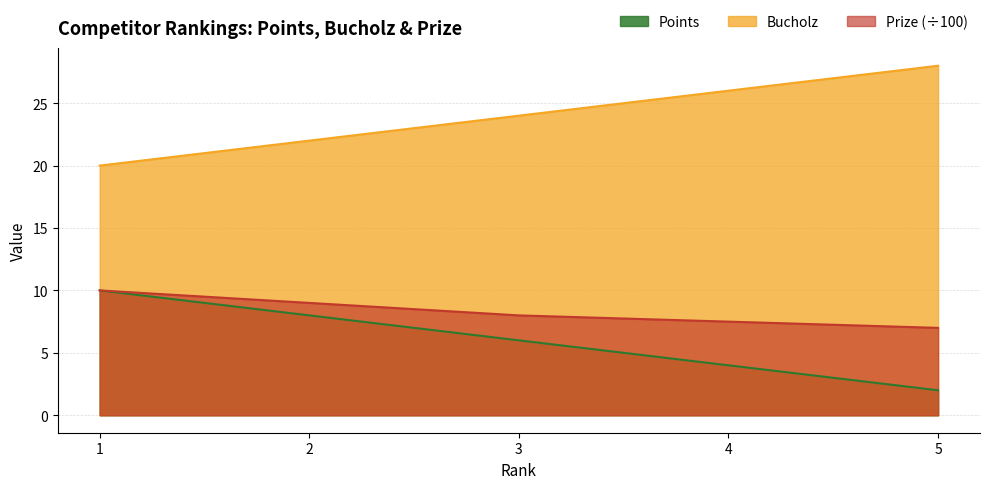

What is the sum of all Prize values?

41.5